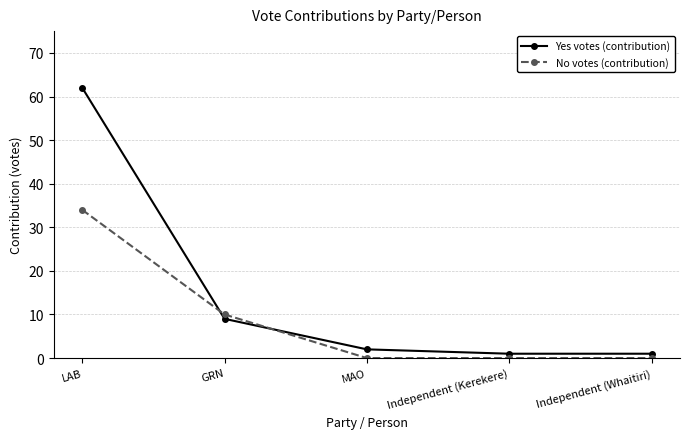

What are all the series names shown in the legend?

Yes votes (contribution), No votes (contribution)